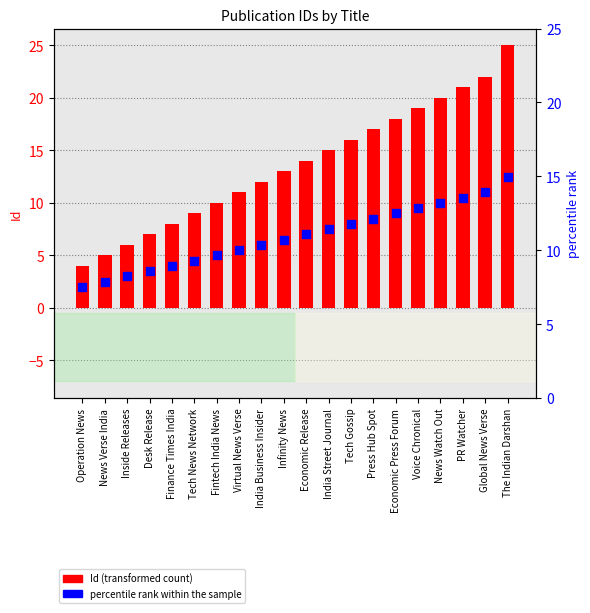

Which series has the largest total across all categories?

Id (numeric)